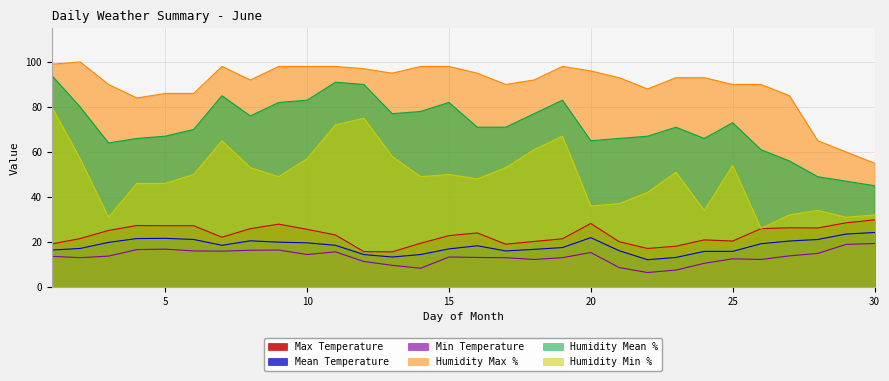

At which label does Max Temperature first exceed 23?

3